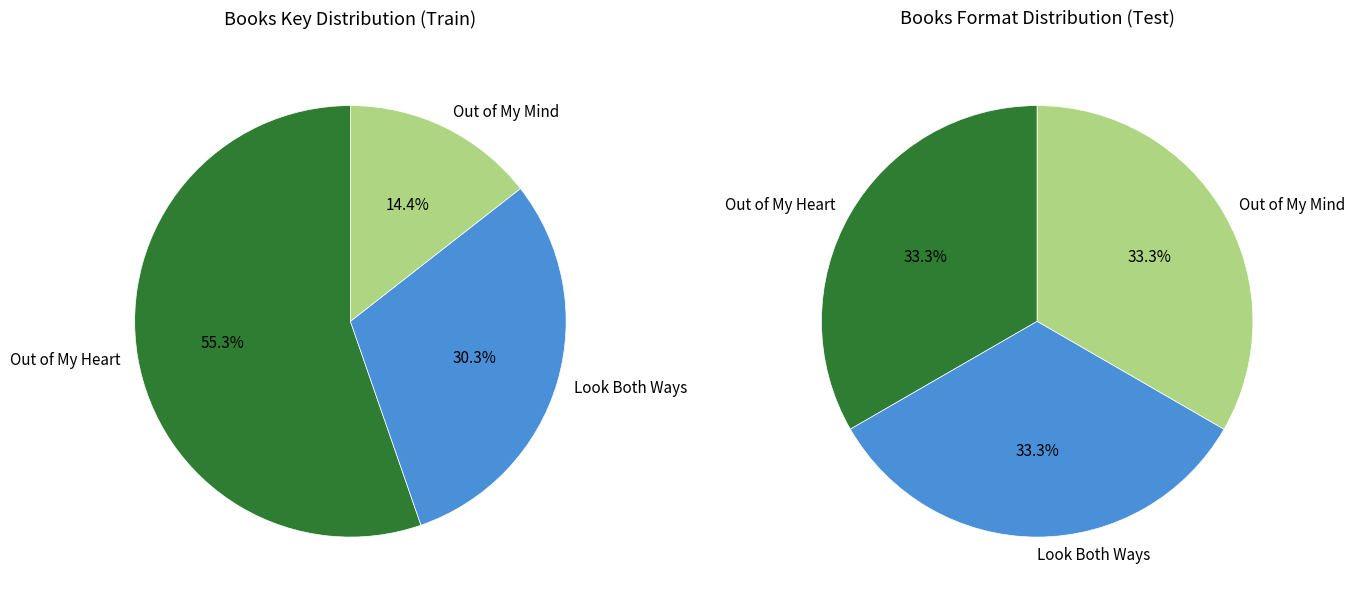

To the nearest percent, what percentage of the pie is Out of My Heart?

55%